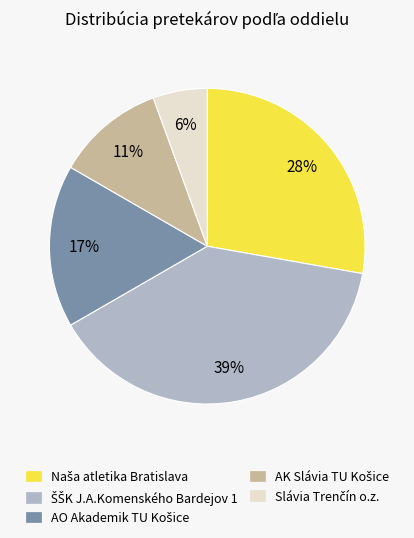

To the nearest percent, what is the average slice percentage?

20%